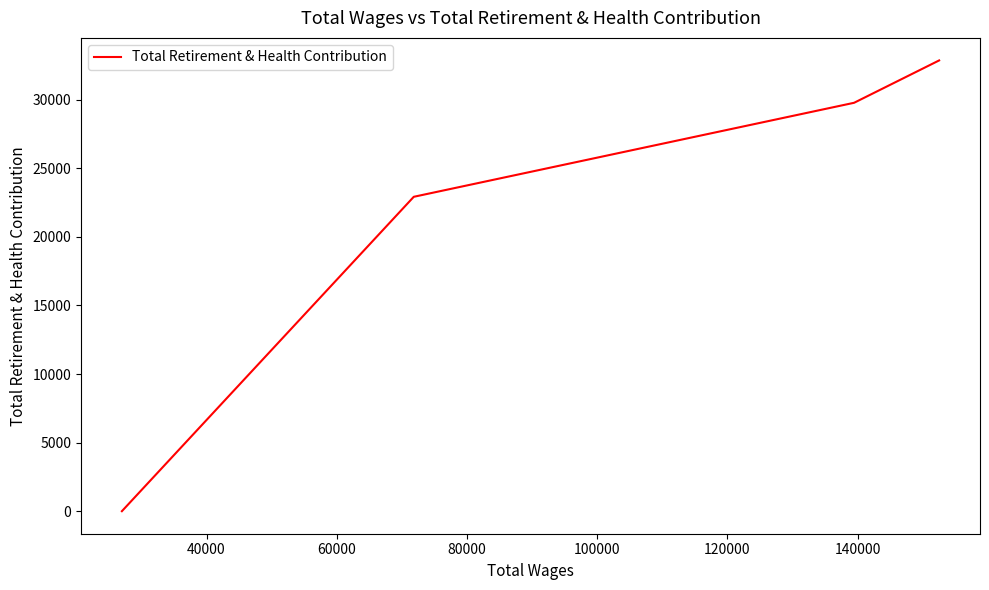

Reading left to right, transcribe all the data shown in this chart.

0	22927	29783	32872